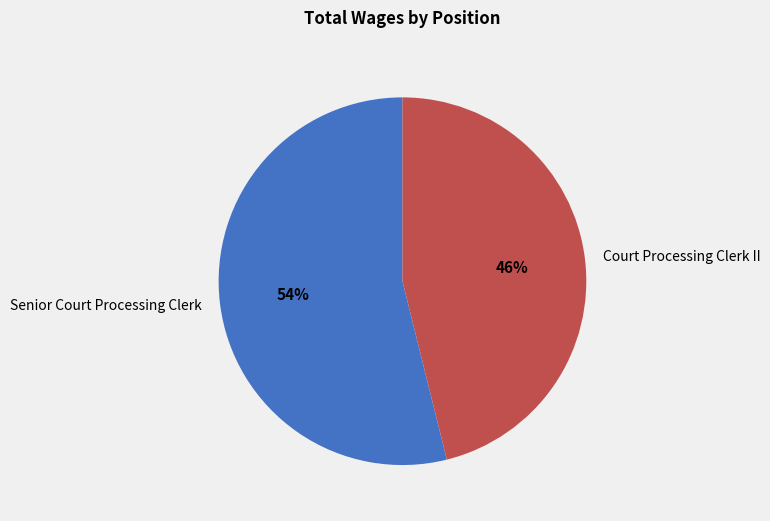

The Court Processing Clerk II slice represents 46% of the pie. True or false?

True